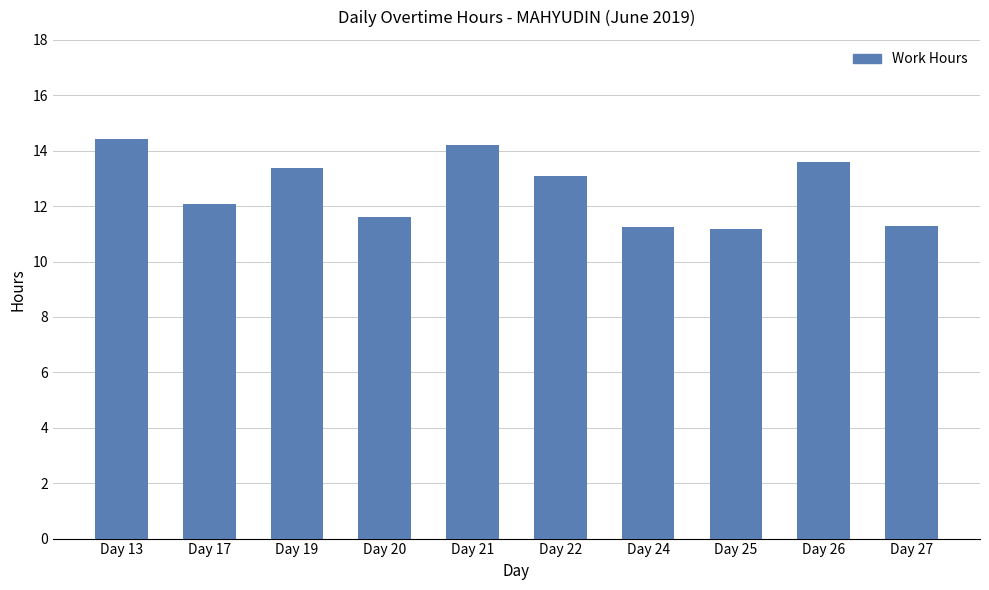

Count the number of data series in this chart.

1